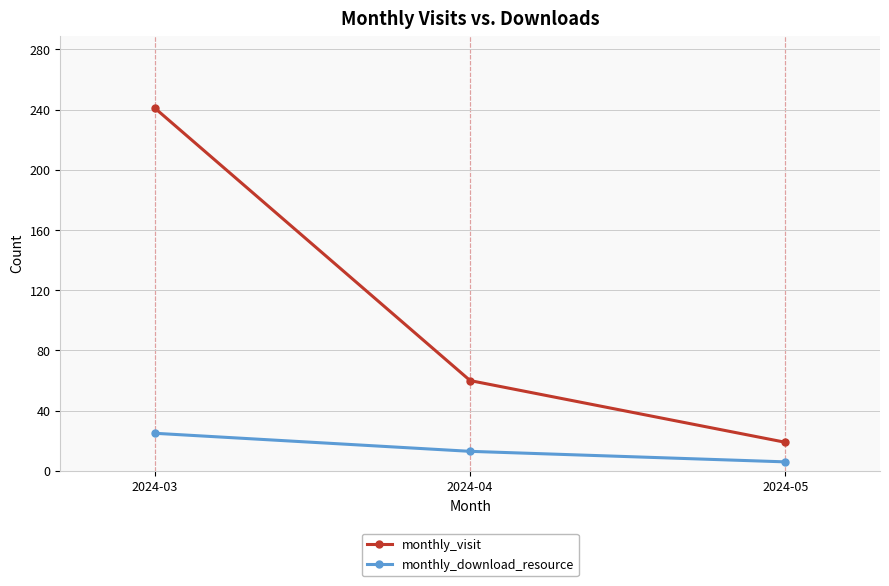

Does the chart have visible grid lines?

Yes